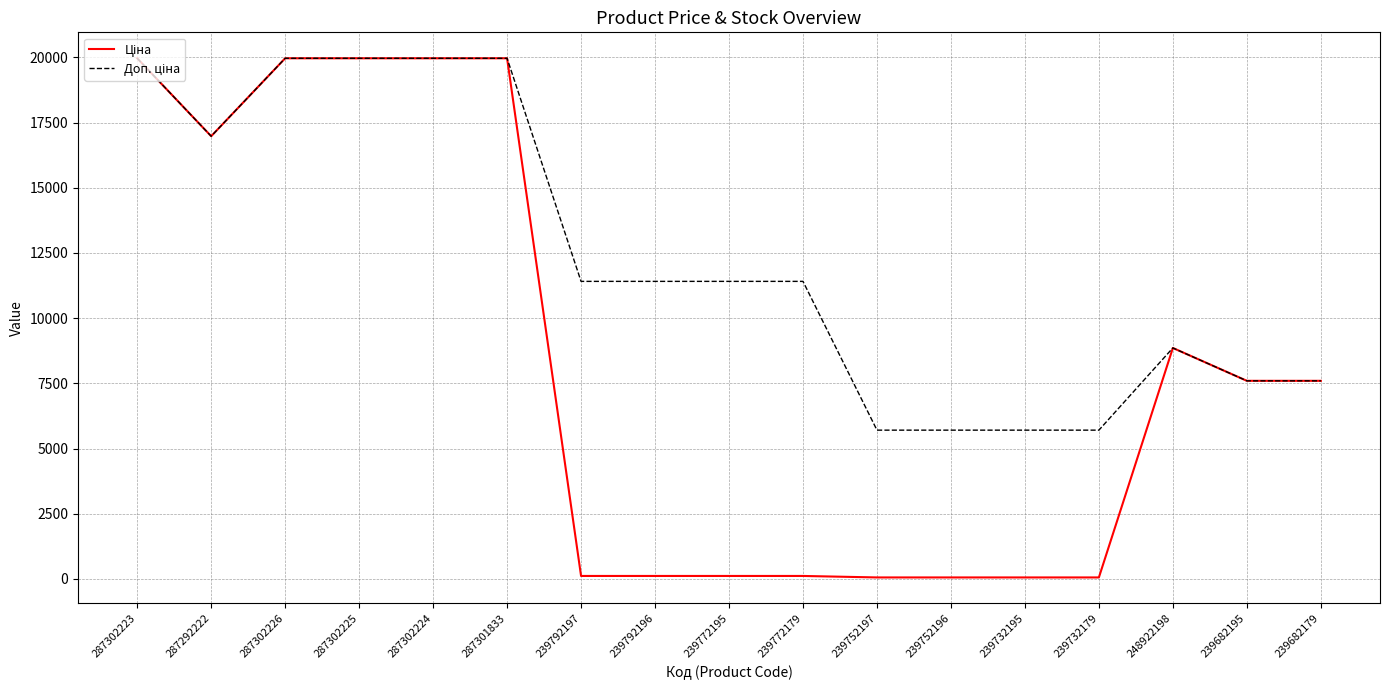

What is the total value across all series at 239682195?

15193.1